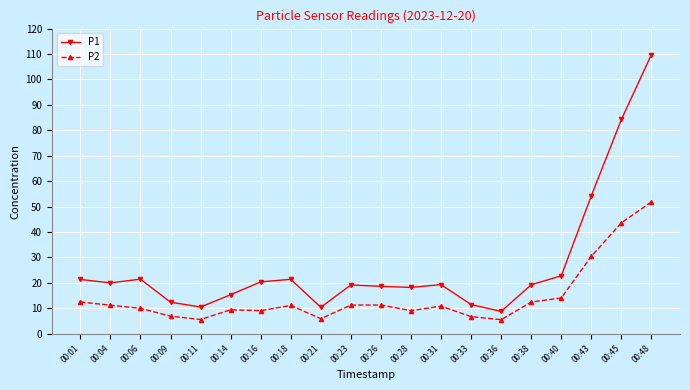

List the series in order of their overall mean, highest first.

P1, P2